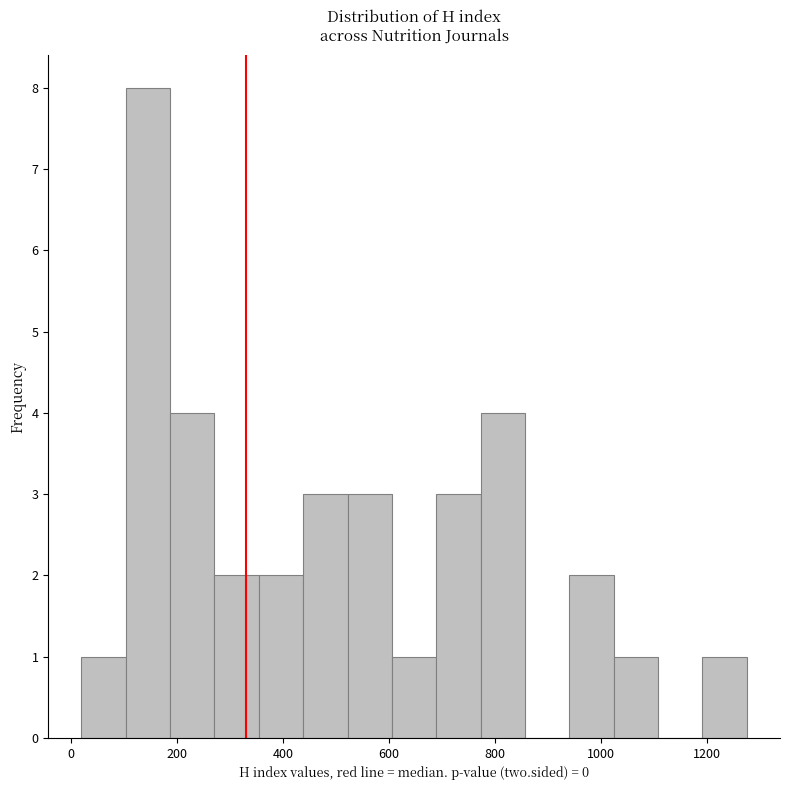

Over which range of the x-axis is the bar tallest?

100 to 180